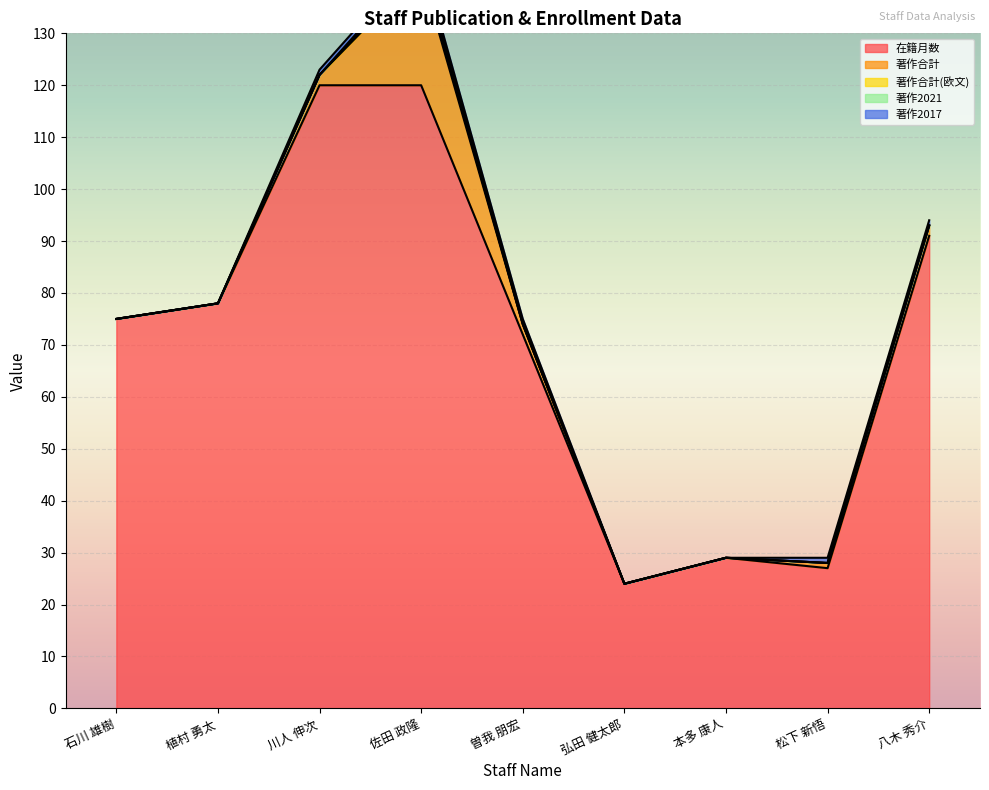

Between 植村 勇太 and 松下 新悟, which is larger?

植村 勇太